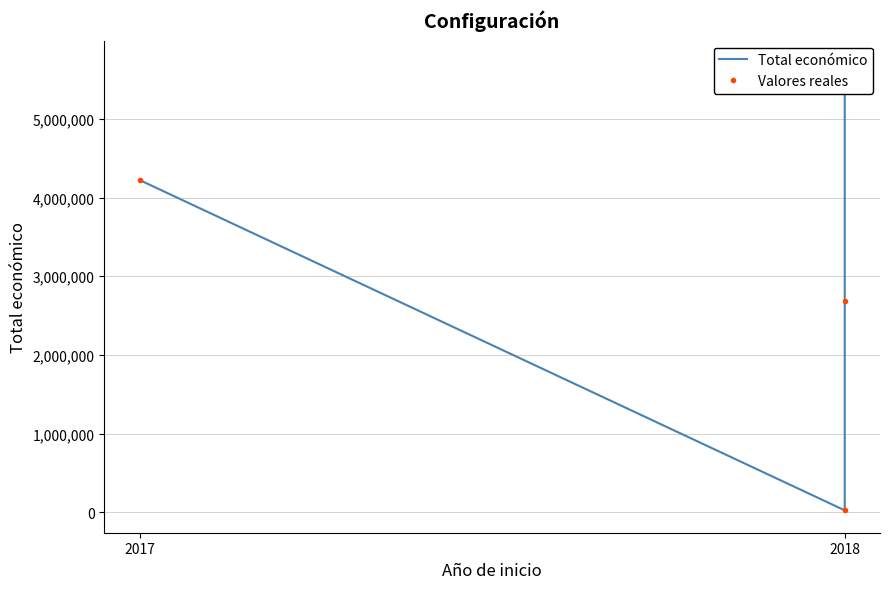

What are all the series names shown in the legend?

Total económico, Valores reales